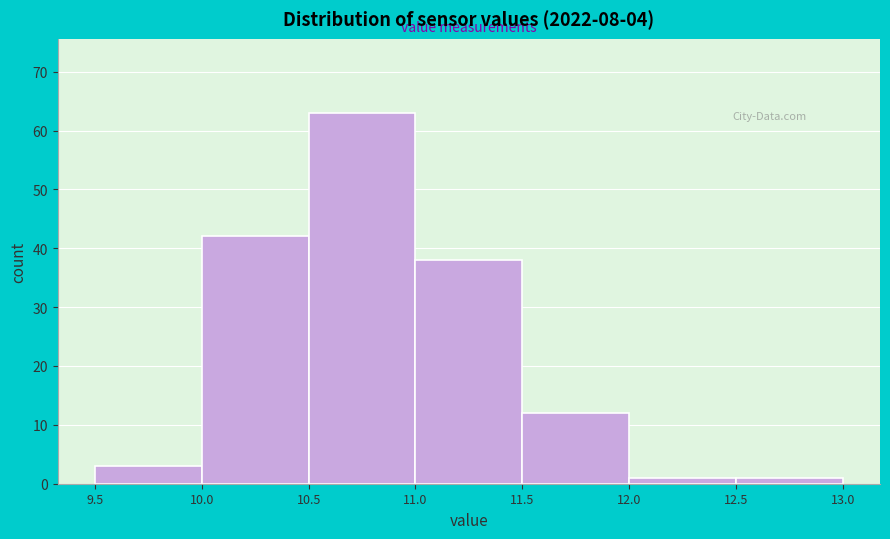

Reading left to right, list every bar in this chart as the range it spans on the x-axis followed by its height. The values are not printed on the chart, so give them approximately, as read against the axis.

9.5 to 10.0: 3
10.0 to 10.5: 42
10.5 to 11.0: 63
11.0 to 11.5: 38
11.5 to 12.0: 12
12.0 to 12.5: 1
12.5 to 13.0: 1